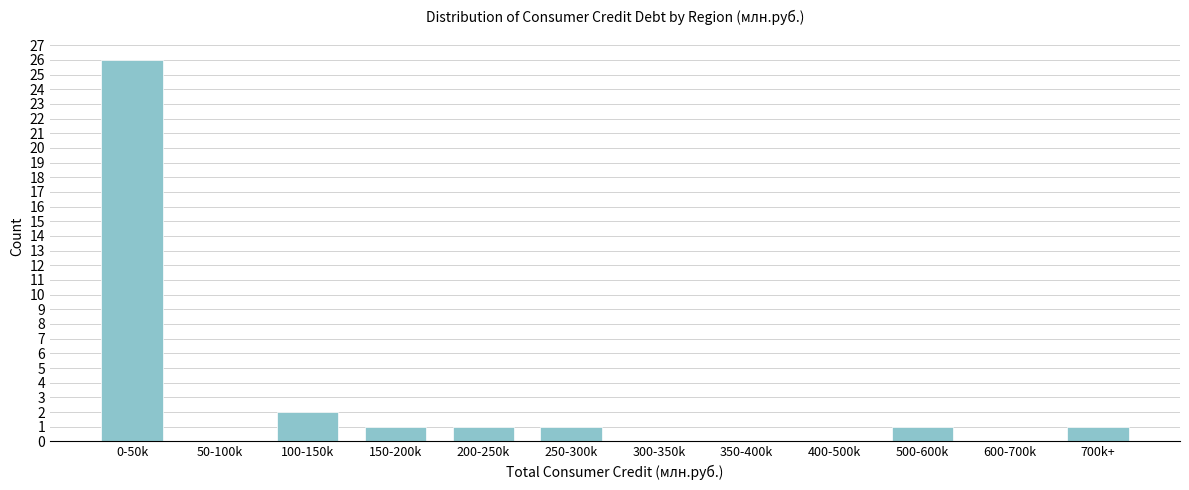

Reading left to right, list all the values displayed in this chart.

0-50k=26	50-100k=0	100-150k=2	150-200k=1	200-250k=1	250-300k=1	300-350k=0	350-400k=0	400-500k=0	500-600k=1	600-700k=0	700k+=1